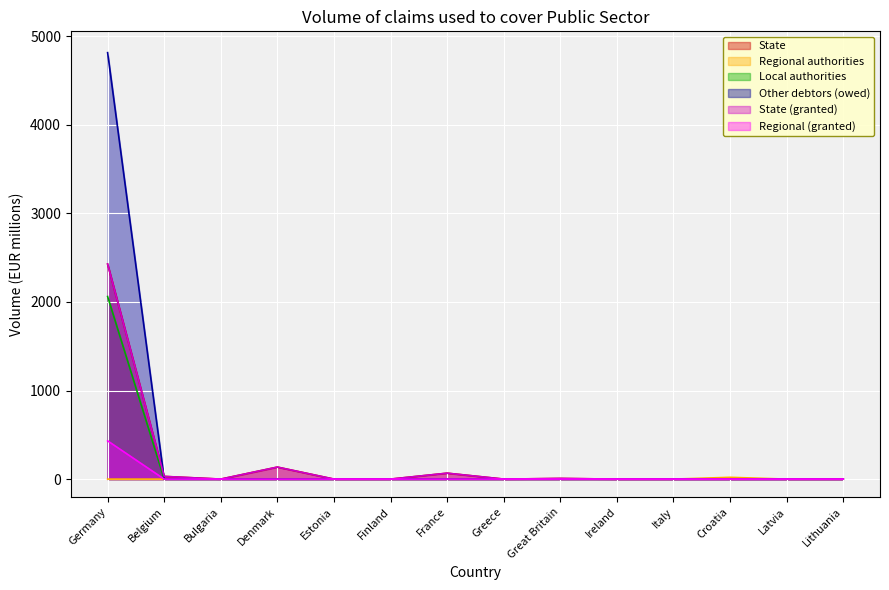

How many categories are shown in the chart?

14